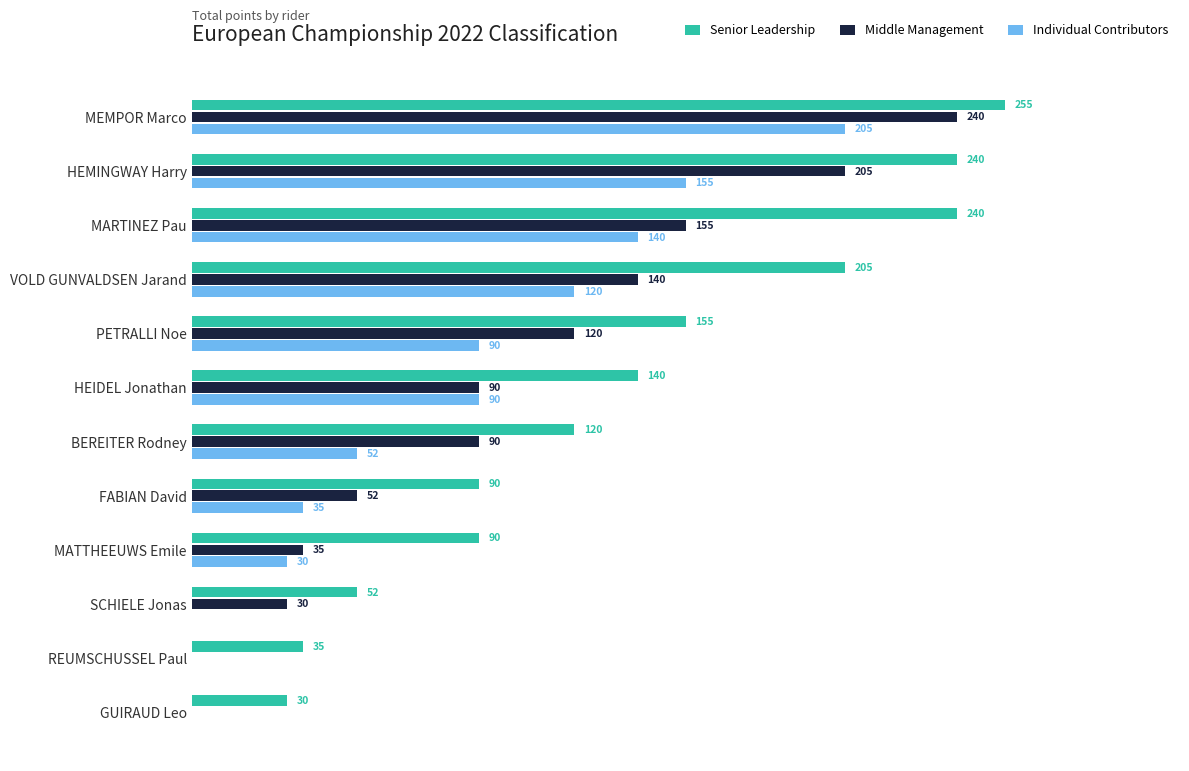

Is the value of Middle Management at SCHIELE Jonas greater than the value of Individual Contributors at PETRALLI Noe?

No